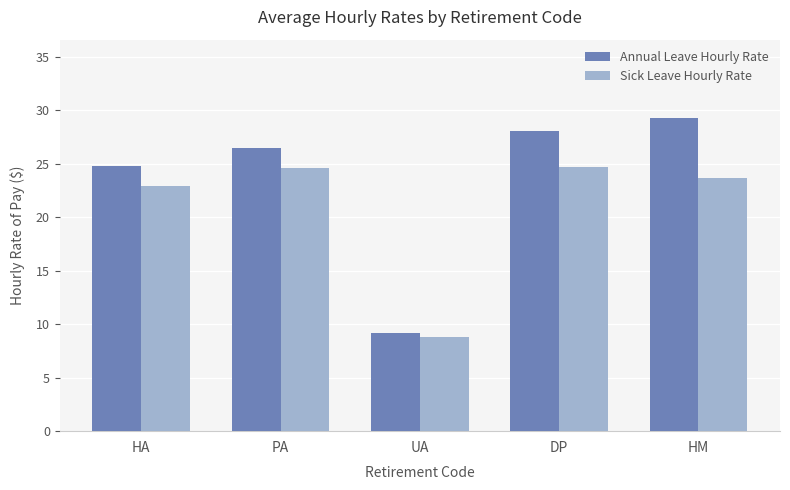

Between PA and UA, which series saw the biggest shift?

Annual Leave Hourly Rate